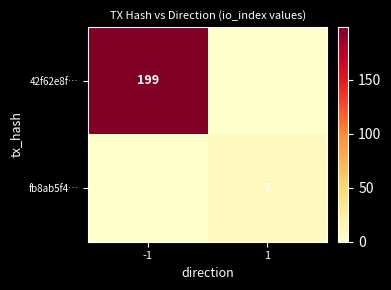

The value of 42f62e8f… at -1 is 199. True or false?

True